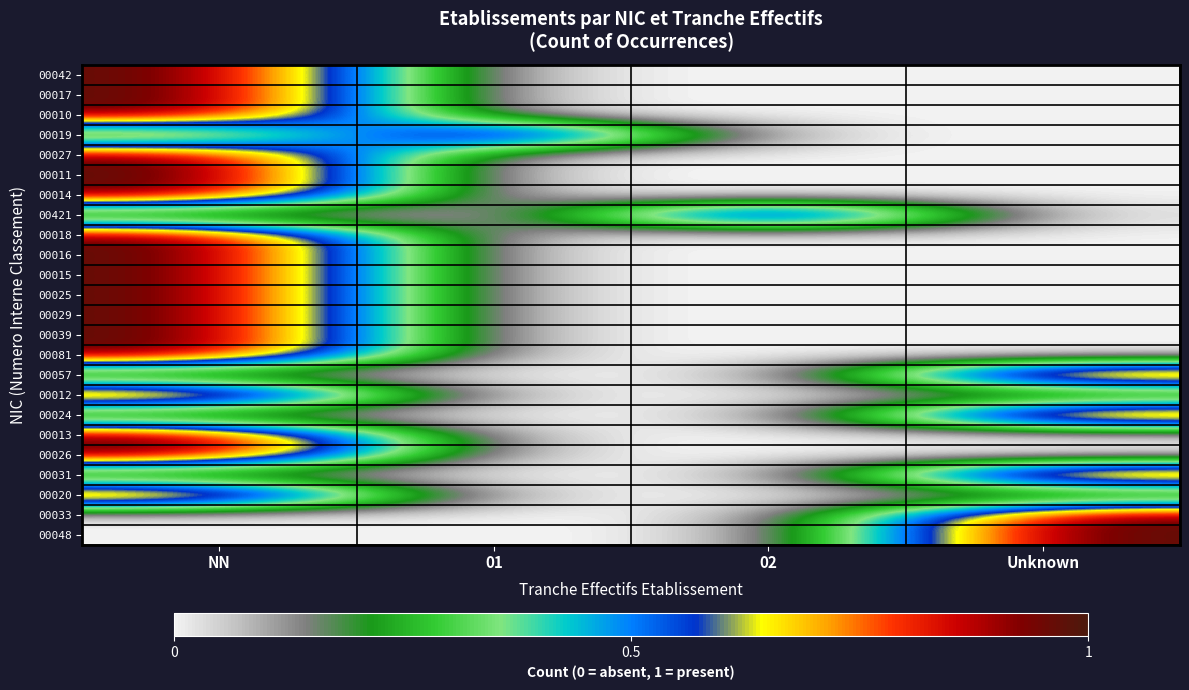

Reading right to left, list all the values displayed in this chart.

00042: Unknown=0	02=0	01=0	NN=1
00017: Unknown=0	02=0	01=0	NN=1
00010: Unknown=0	02=0	01=0	NN=1
00019: Unknown=0	02=0	01=1	NN=0
00027: Unknown=0	02=0	01=0	NN=1
00011: Unknown=0	02=0	01=0	NN=1
00014: Unknown=0	02=0	01=0	NN=1
00421: Unknown=0	02=1	01=0	NN=0
00018: Unknown=0	02=0	01=0	NN=1
00016: Unknown=0	02=0	01=0	NN=1
00015: Unknown=0	02=0	01=0	NN=1
00025: Unknown=0	02=0	01=0	NN=1
00029: Unknown=0	02=0	01=0	NN=1
00039: Unknown=0	02=0	01=0	NN=1
00081: Unknown=0	02=0	01=0	NN=1
00057: Unknown=1	02=0	01=0	NN=0
00012: Unknown=0	02=0	01=0	NN=1
00024: Unknown=1	02=0	01=0	NN=0
00013: Unknown=0	02=0	01=0	NN=1
00026: Unknown=0	02=0	01=0	NN=1
00031: Unknown=1	02=0	01=0	NN=0
00020: Unknown=0	02=0	01=0	NN=1
00033: Unknown=1	02=0	01=0	NN=0
00048: Unknown=1	02=0	01=0	NN=0